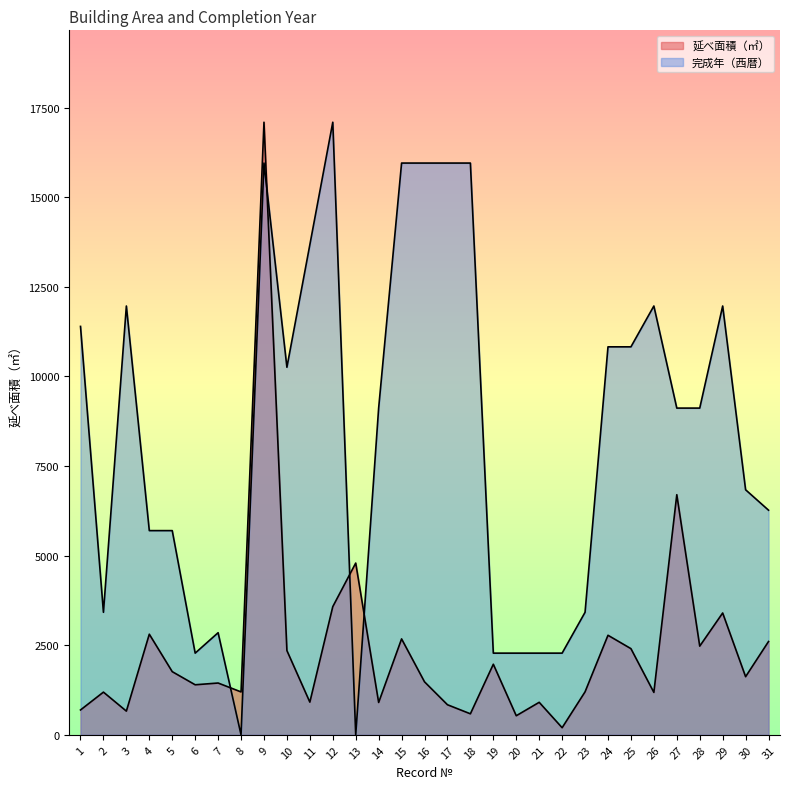

How many interior local peaks does the 延べ面積（㎡） series have?

11